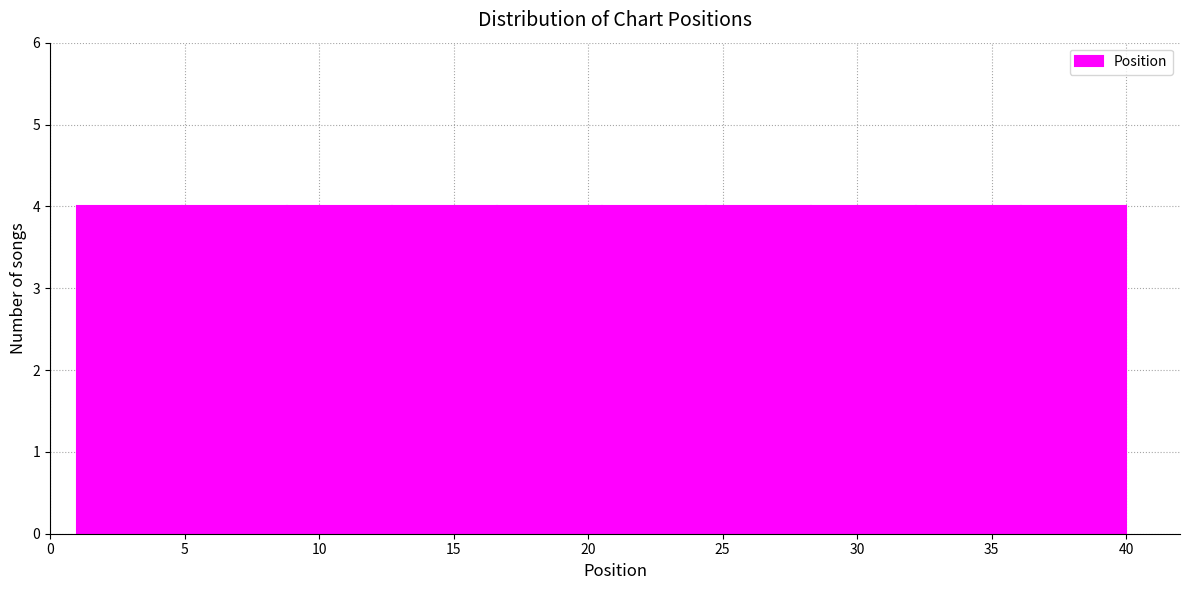

Reading left to right, transcribe this chart: for each bar, give the range it covers on the x-axis and its height. Neither the bar edges nor the heights are printed on the chart, so give them approximately, as read against the axes.

1.0 to 4.9: 4
4.9 to 8.8: 4
8.8 to 12.7: 4
12.7 to 16.6: 4
16.6 to 20.5: 4
20.5 to 24.4: 4
24.4 to 28.3: 4
28.3 to 32.2: 4
32.2 to 36.1: 4
36.1 to 40.0: 4